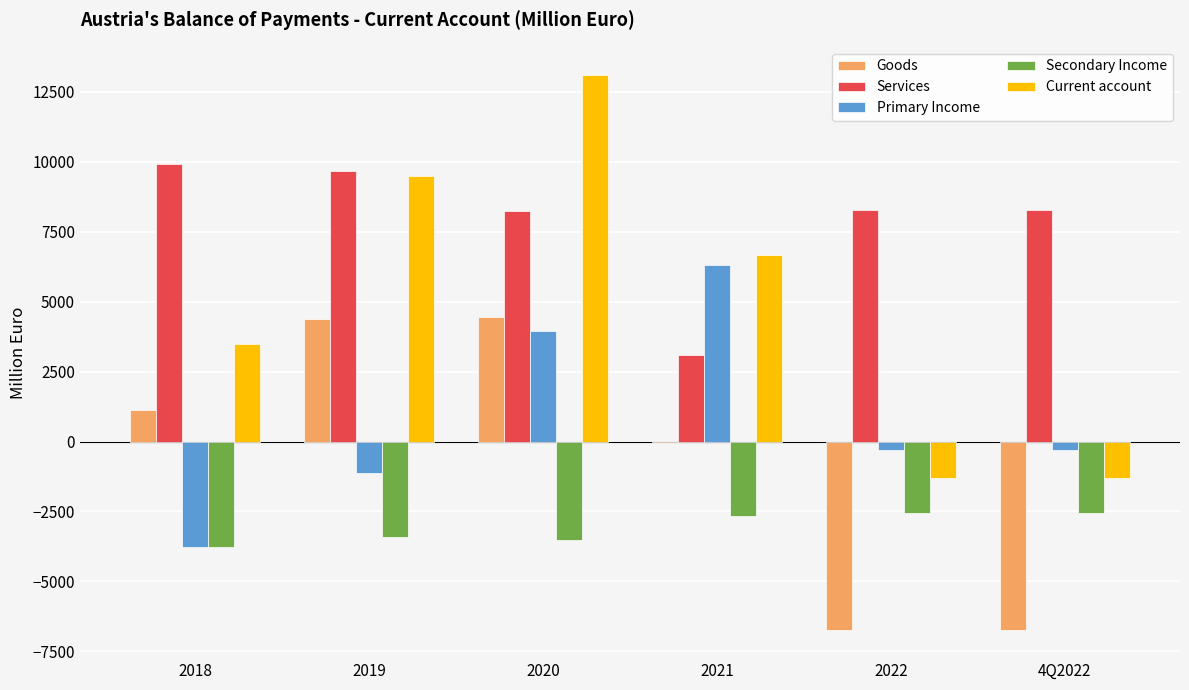

At which category is the sum across all series the highest?

2020